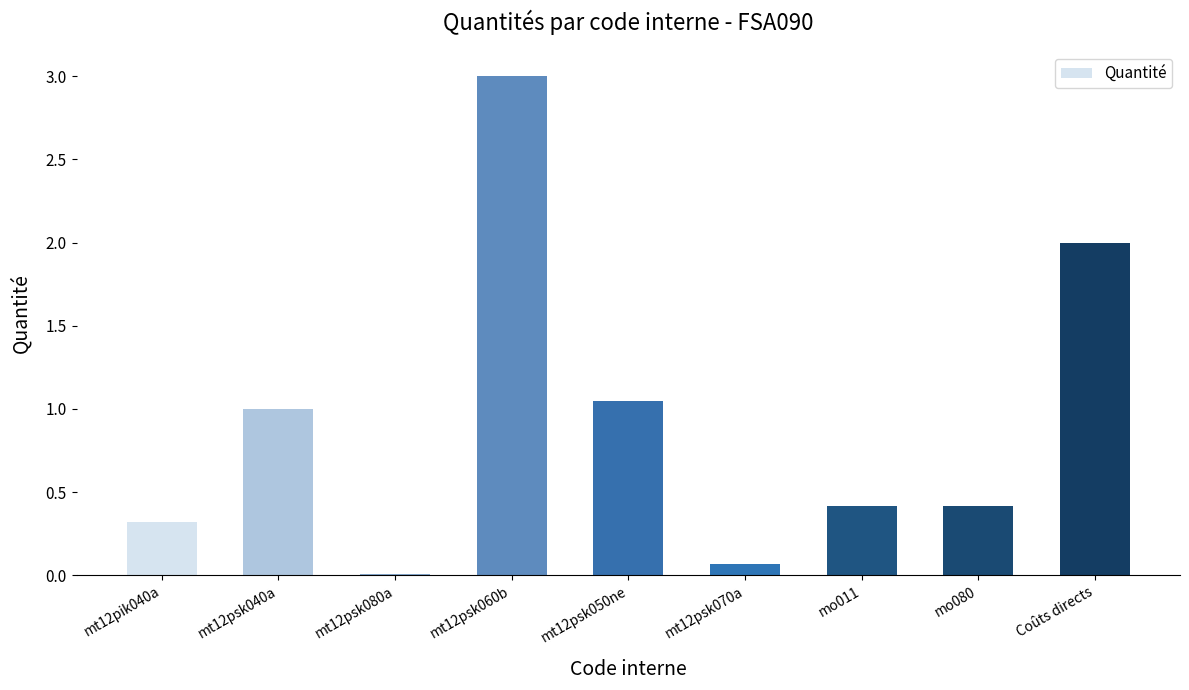

Does the chart contain stacked bars?

No